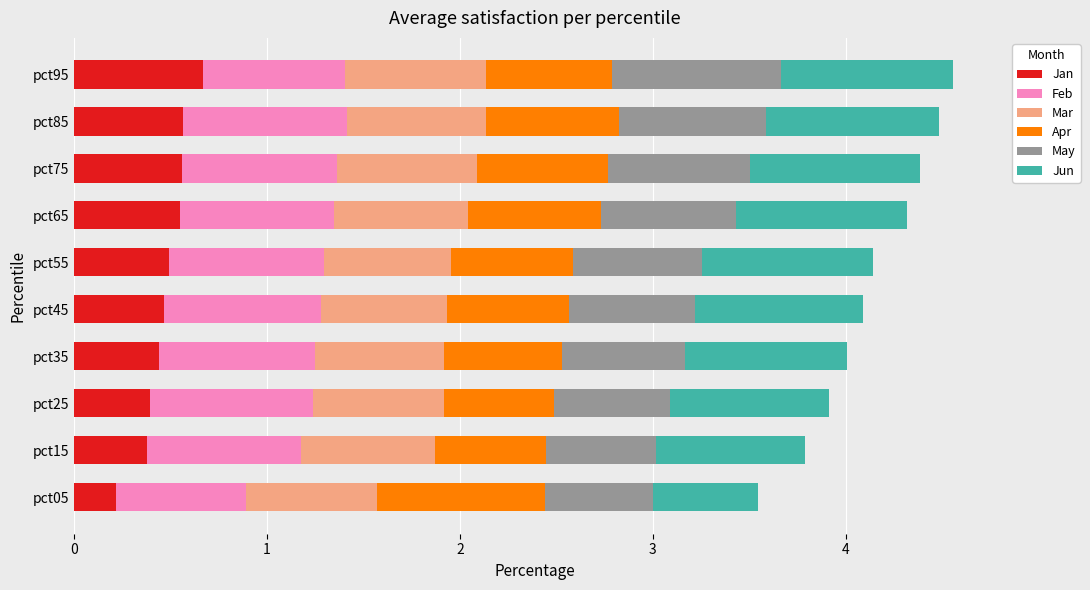

What is the average value of the Jan series?

0.5